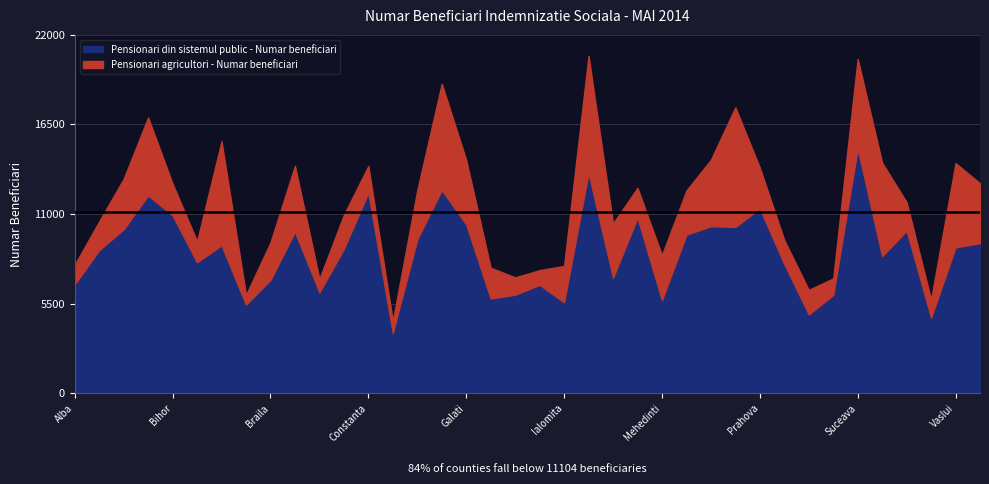

Where does the Pensionari agricultori - Numar beneficiari series first go above 2301?

Arges